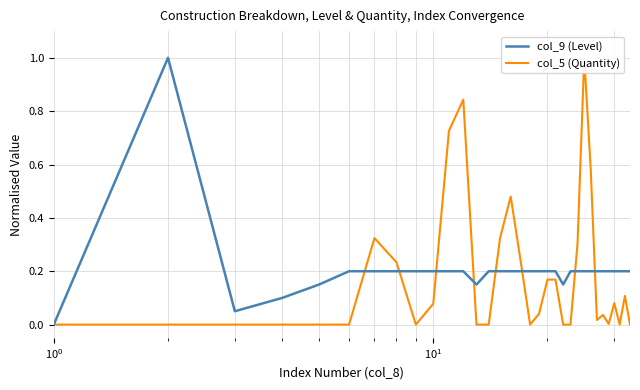

What is the maximum value for col_9 (Level)?

1.0